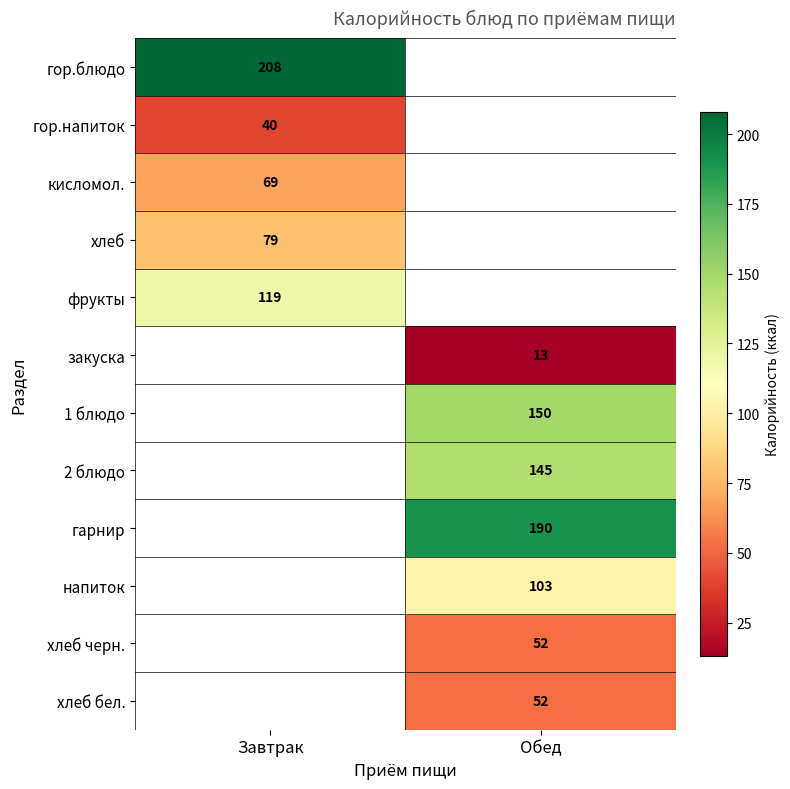

Is it true that кисломол. equals 104 at Завтрак?

False